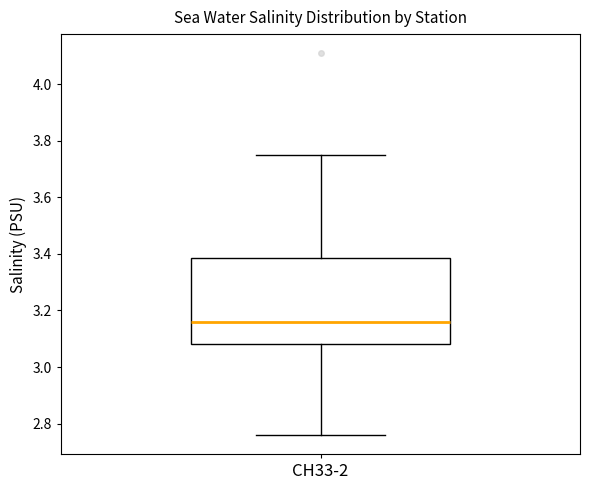

Read this box plot against the y-axis: the position of the median line, the range covered by the box, and the ends of both whiskers. The values are not printed on the chart, so give them approximately, as read against the axis.

median 3.16, box 3.08 to 3.38, whiskers 2.76 to 3.76